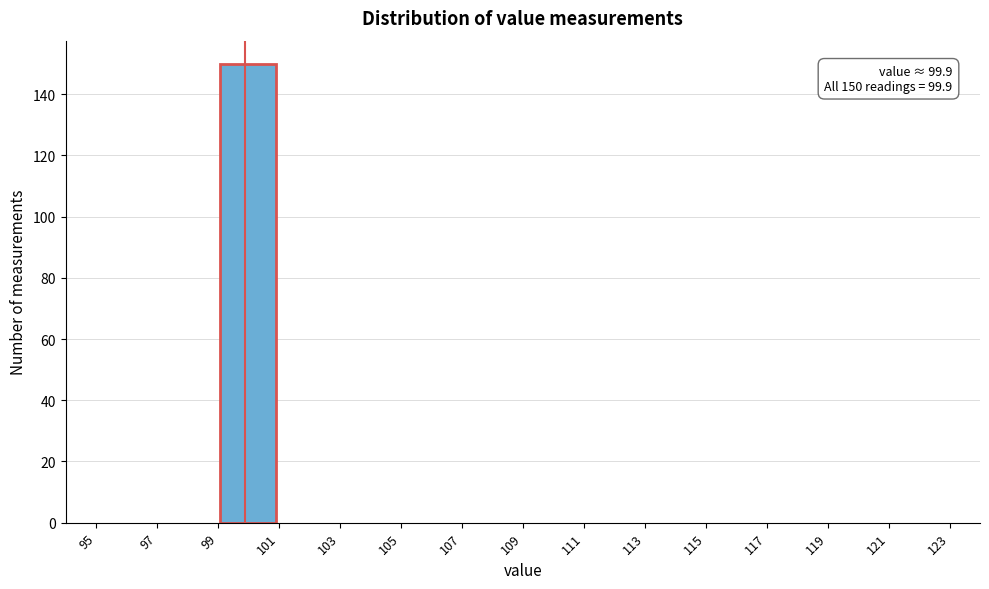

Which range on the x-axis has the tallest bar?

99 to 101